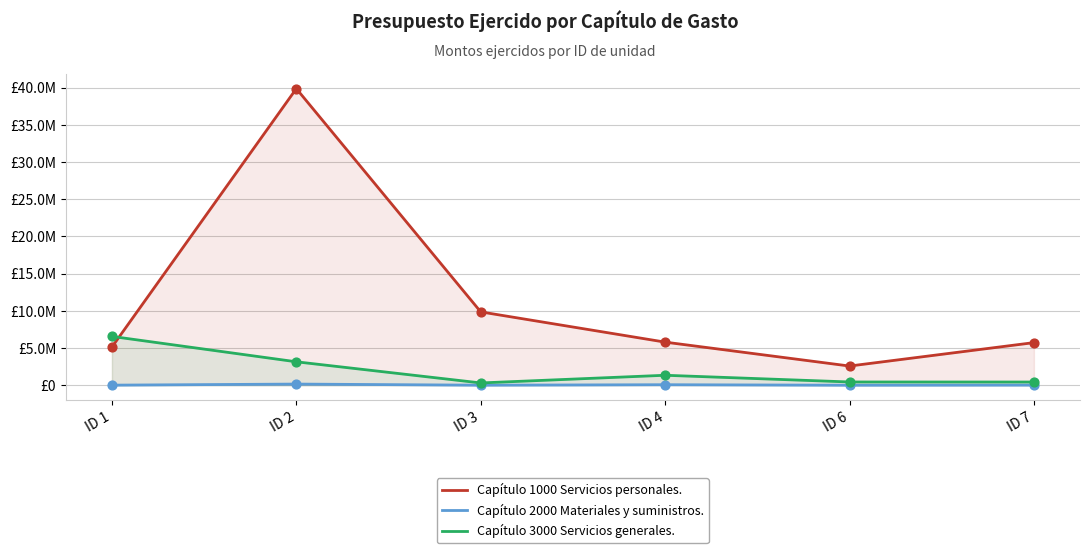

Which series reaches the minimum Y coordinate?

Capítulo 2000 Materiales y suministros.